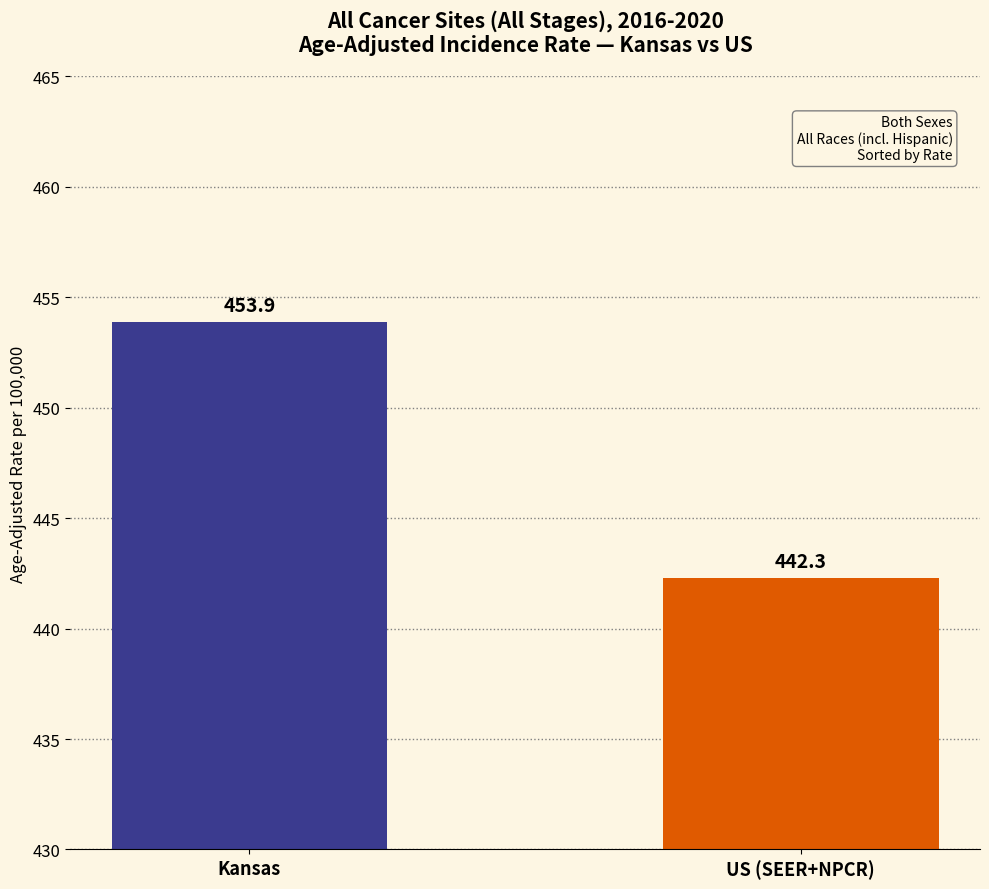

Reading left to right, extract all data points from this chart.

Kansas=453.9	US (SEER+NPCR)=442.3